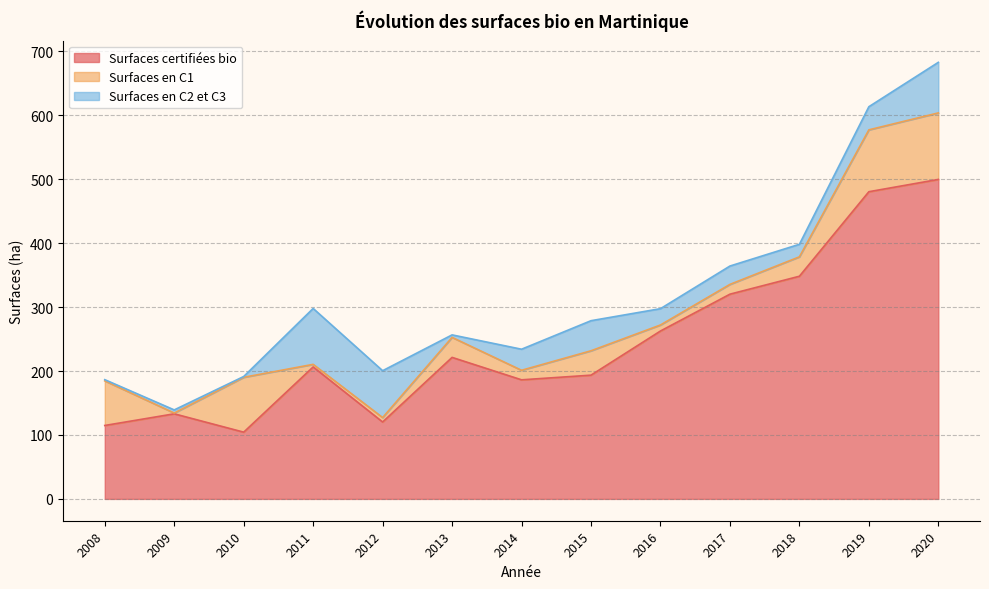

At which category does Surfaces certifiées bio reach its first local valley?

2010